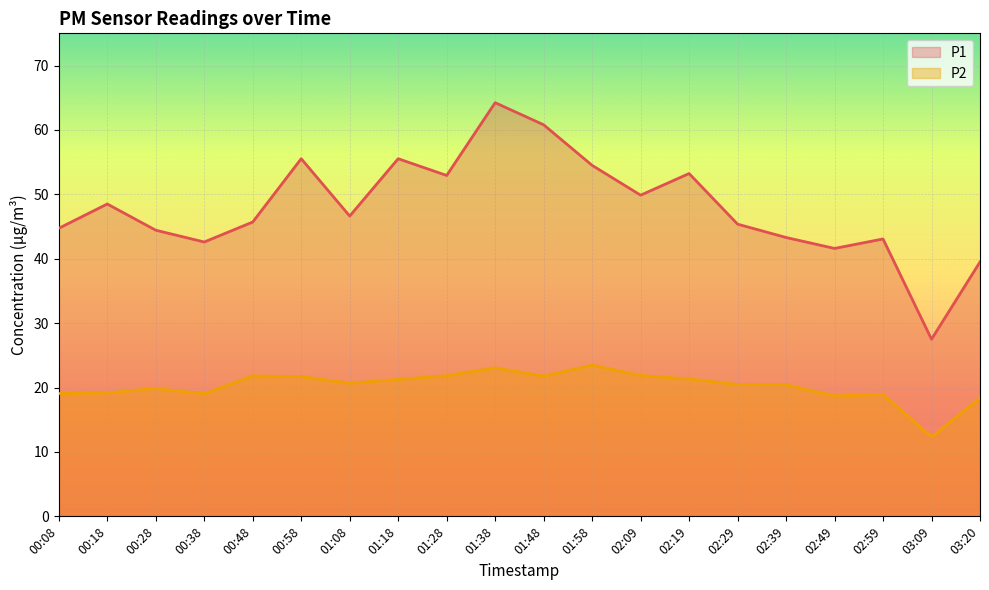

Rank the categories by P1 value from lowest to highest.

03:09, 03:20, 02:49, 00:38, 02:59, 02:39, 00:28, 00:08, 02:29, 00:48, 01:08, 00:18, 02:09, 01:28, 02:19, 01:58, 00:58, 01:18, 01:48, 01:38